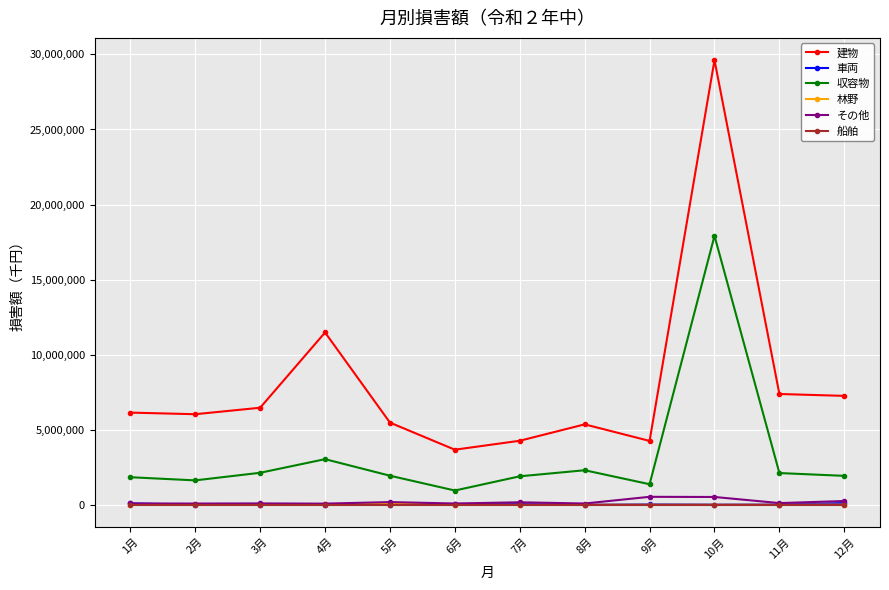

Read the 車両 value at 6月, to the nearest 10.

49510